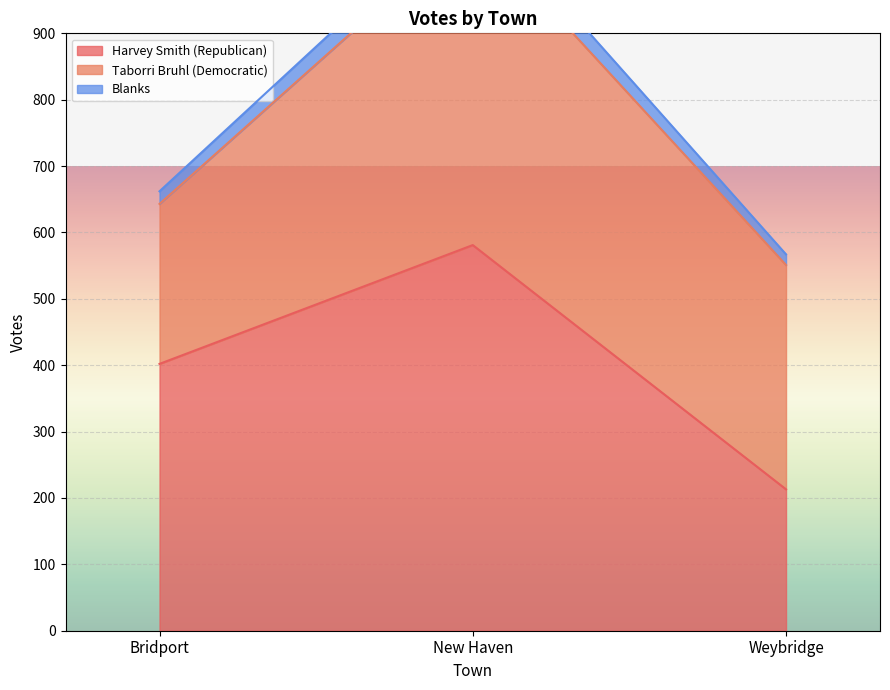

What value does the Harvey Smith (Republican) series have at Weybridge?

213